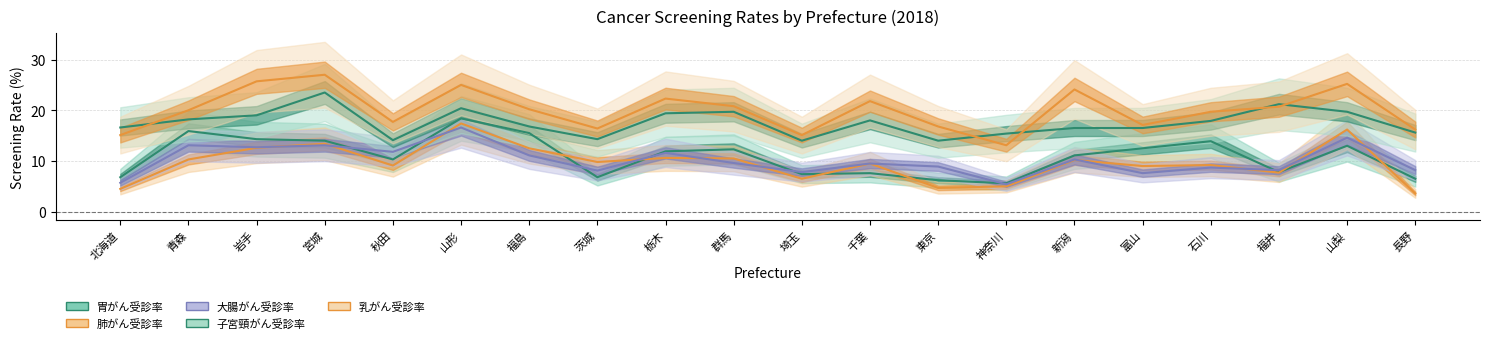

What position from the right is 茨城?

13